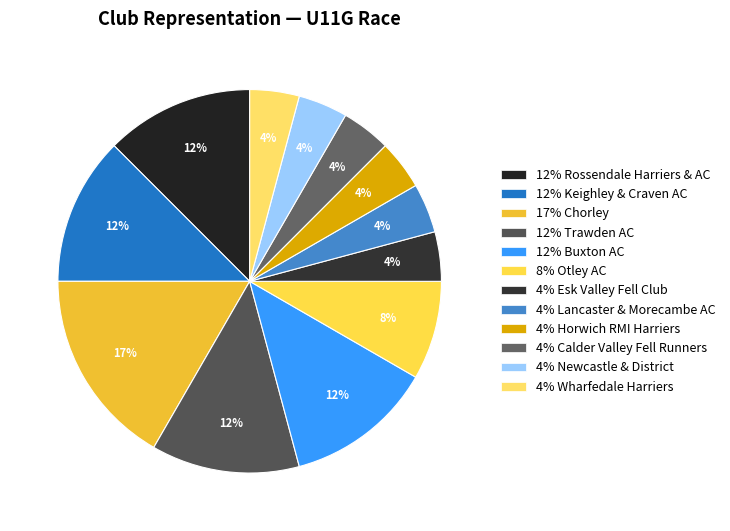

Count the number of slices in the pie.

12